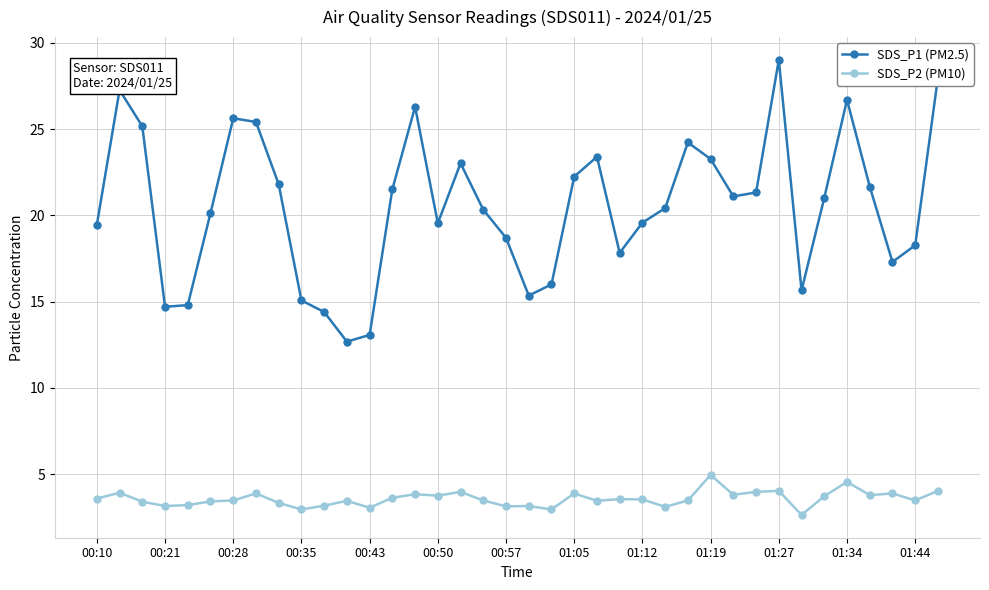

What is the difference between the maximum and minimum values in the SDS_P1 (PM2.5) series?

16.3